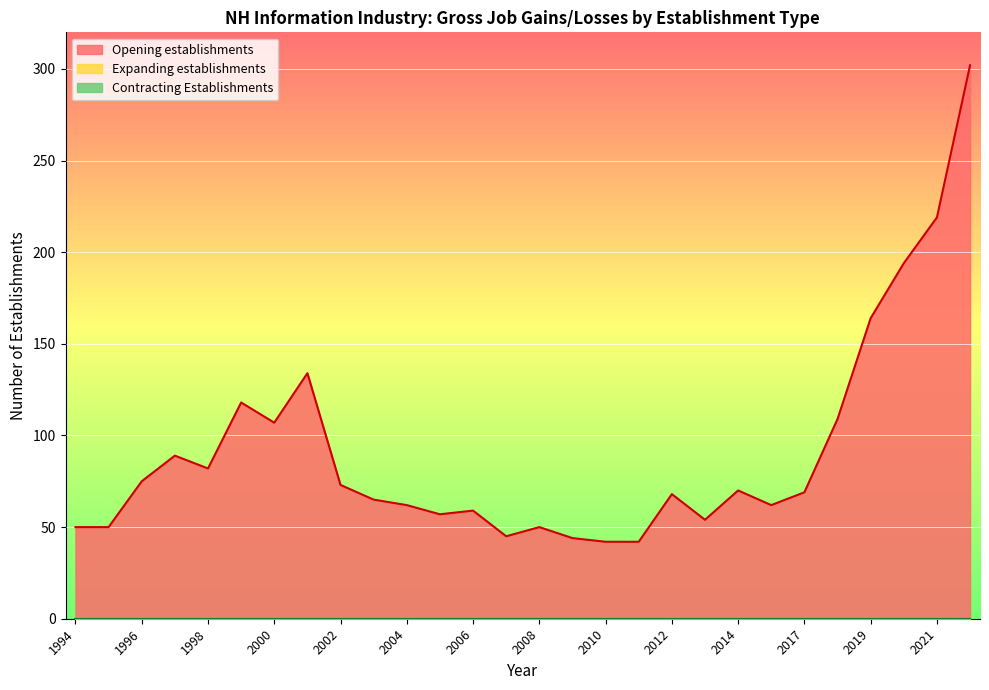

Which category has the lowest value in the Contracting Establishments series?

1994